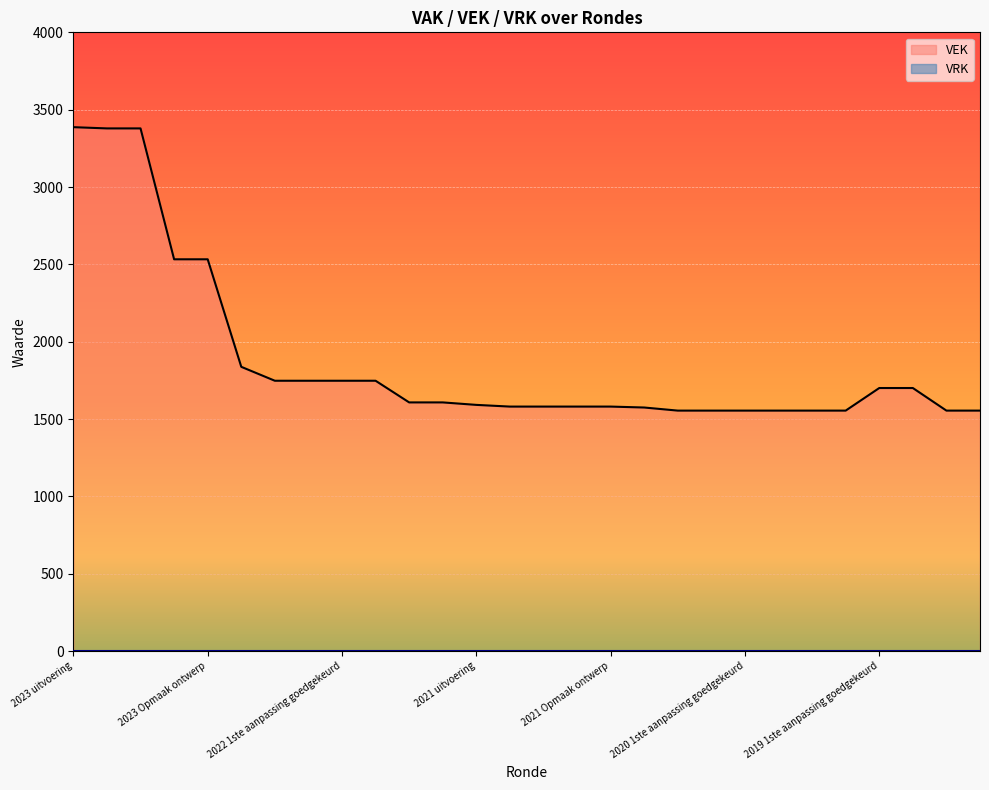

Rank the categories by value from highest to lowest.

2023 uitvoering, 2023 1ste aanpassing goedgekeurd, 2023 1ste aanpassing ontwerp, 2023 Opmaak goedgekeurd, 2023 Opmaak ontwerp, 2022 uitvoering, 2022 2de aanpassing goedgekeurd, 2022 2de aanpassing ontwerp, 2022 1ste aanpassing goedgekeurd, 2022 1ste aanpassing ontwerp, 2019 1ste aanpassing goedgekeurd, 2019 1ste aanpassing ontwerp, 2022 Opmaak goedgekeurd, 2022 Opmaak ontwerp, 2021 uitvoering, 2021 1ste aanpassing goedgekeurd, 2021 1ste aanpassing ontwerp, 2021 Opmaak goedgekeurd, 2021 Opmaak ontwerp, 2020 uitvoering, 2020 2de aanpassing goedgekeurd, 2020 2de aanpassing ontwerp, 2020 1ste aanpassing goedgekeurd, 2020 1ste aanpassing ontwerp, 2020 Opmaak goedgekeurd, 2020 Opmaak ontwerp, 2019 opmaak goedgekeurd, 2019 opmaak ontwerp